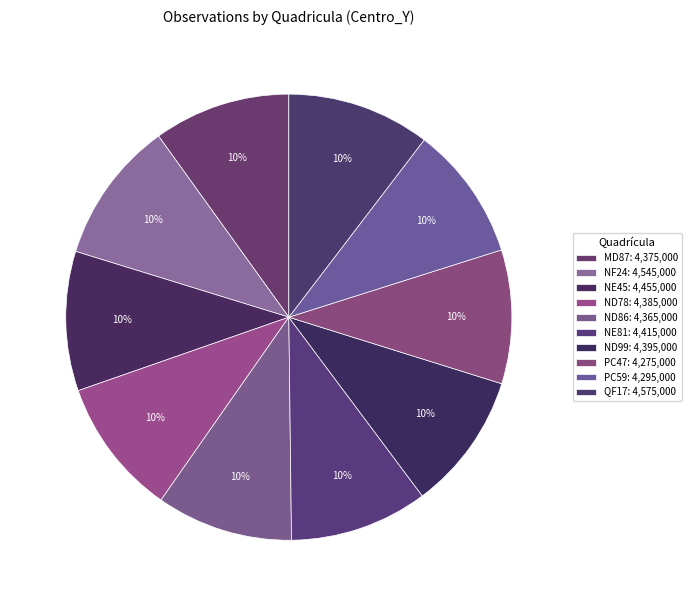

How many segments does this pie chart have?

10